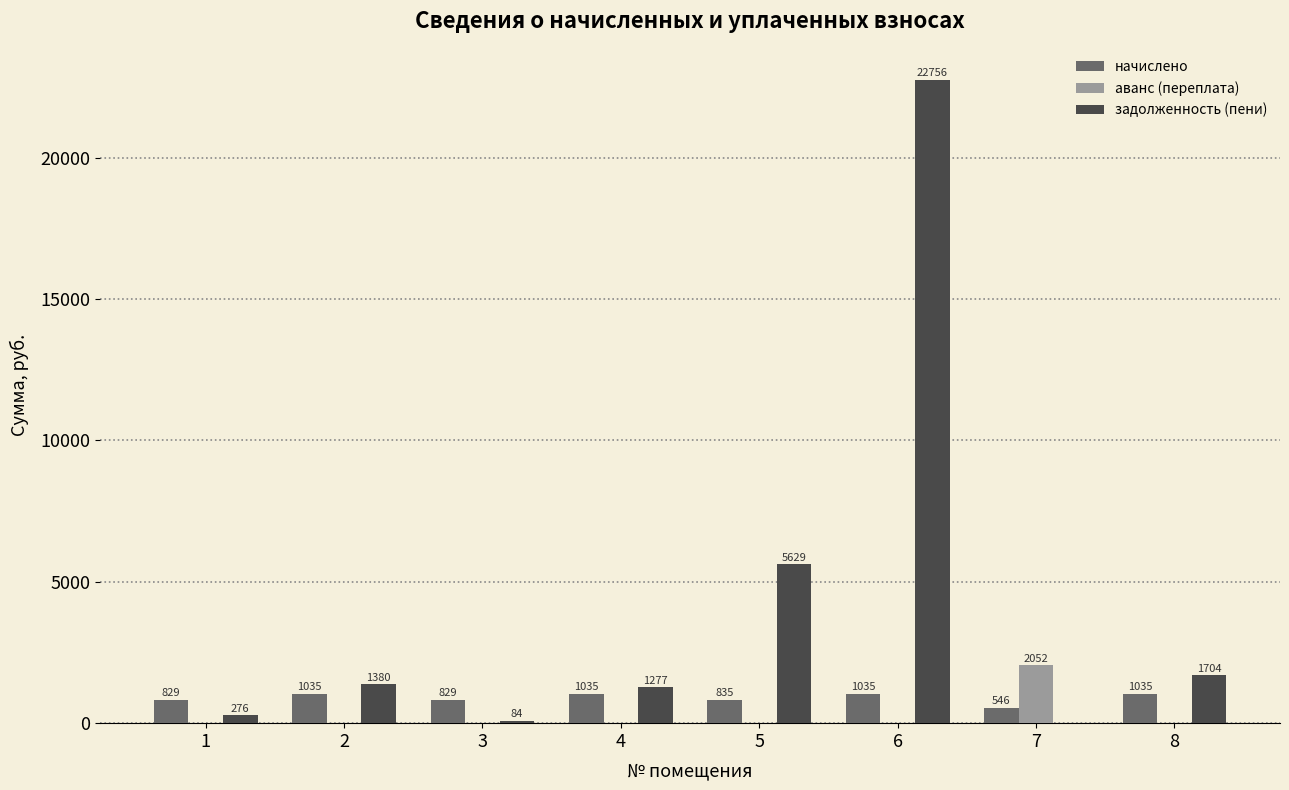

Which series changed the most between 2 and 3?

задолженность (пени)